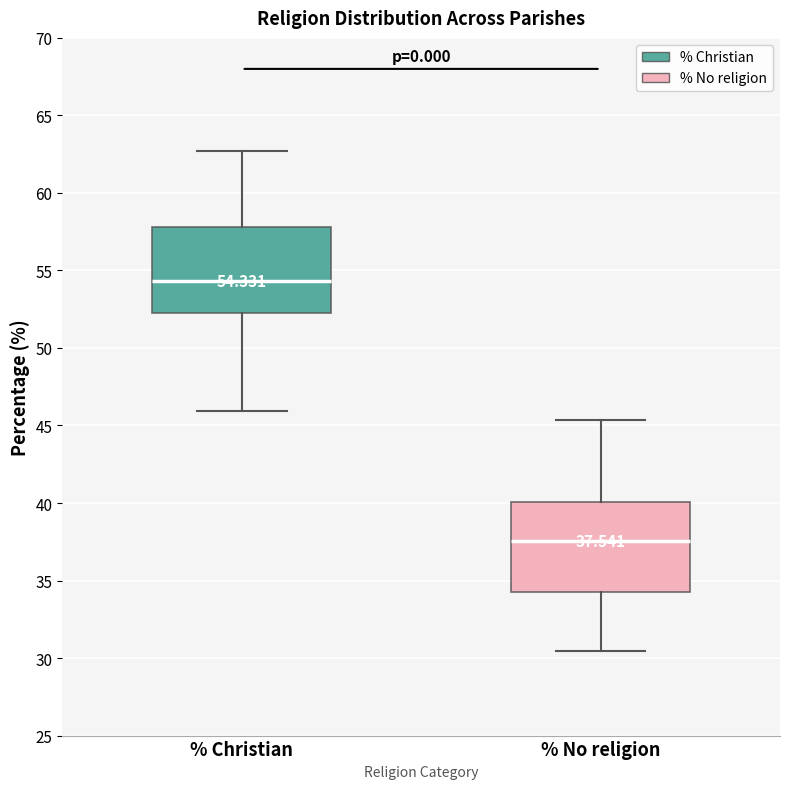

Which box has the lowest median line?

% No religion